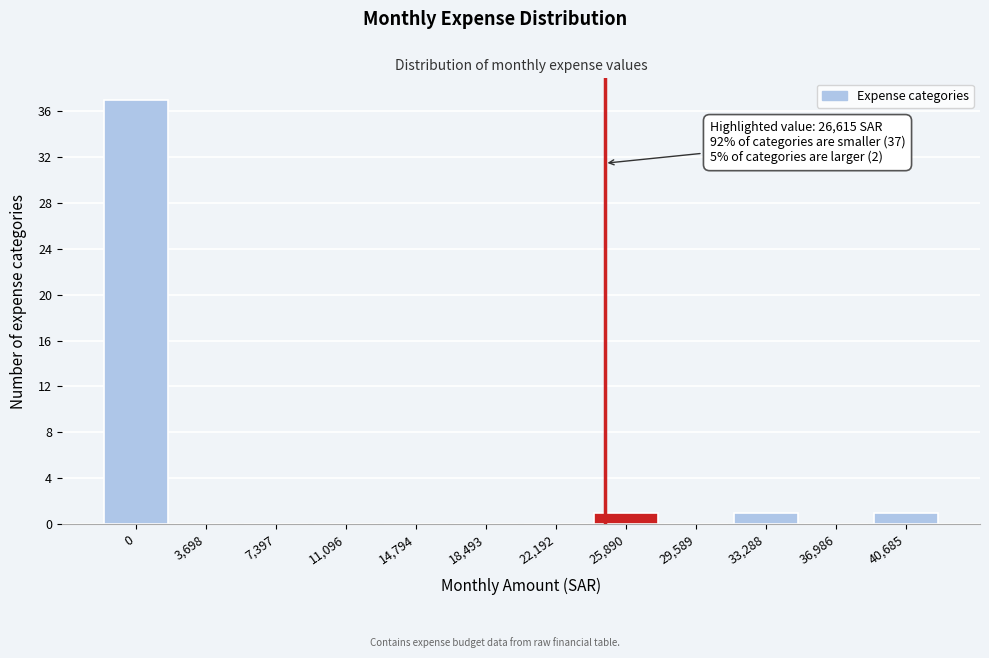

Reading left to right, what are all the values shown in this chart?

0=37	3,698=0	7,397=0	11,096=0	14,794=0	18,493=0	22,192=0	25,890=1	29,589=0	33,288=1	36,986=0	40,685=1